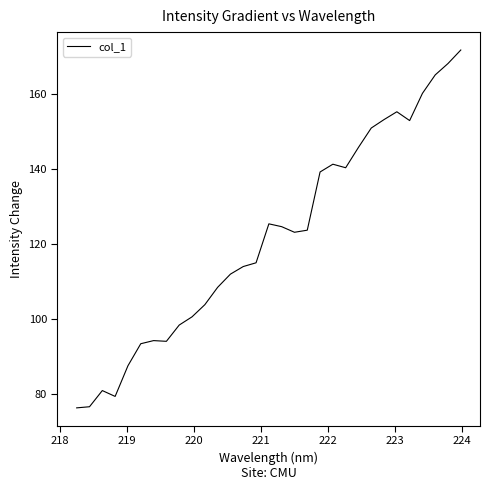

What is the average value?

121.8